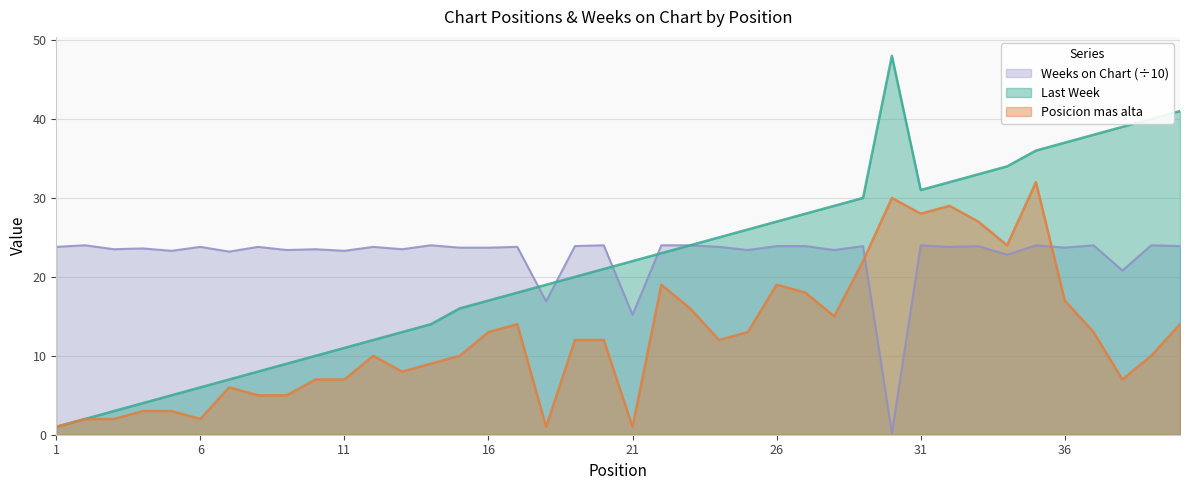

Reading left to right, list all the values displayed in this chart.

Last Week: 1=1.0	2=2.0	3=3.0	4=4.0	5=5.0	6=6.0	7=7.0	8=8.0	9=9.0	10=10.0	11=11.0	12=12.0	13=13.0	14=14.0	15=16.0	16=17.0	17=18.0	18=19.0	19=20.0	20=21.0	21=22.0	22=23.0	23=24.0	24=25.0	25=26.0	26=27.0	27=28.0	28=29.0	29=30.0	30=48.0	31=31.0	32=32.0	33=33.0	34=34.0	35=36.0	36=37.0	37=38.0	38=39.0	39=40.0	40=41.0
Posicion mas alta: 1=1.0	2=2.0	3=2.0	4=3.0	5=3.0	6=2.0	7=6.0	8=5.0	9=5.0	10=7.0	11=7.0	12=10.0	13=8.0	14=9.0	15=10.0	16=13.0	17=14.0	18=1.0	19=12.0	20=12.0	21=1.0	22=19.0	23=16.0	24=12.0	25=13.0	26=19.0	27=18.0	28=15.0	29=22.0	30=30.0	31=28.0	32=29.0	33=27.0	34=24.0	35=32.0	36=17.0	37=13.0	38=7.0	39=10.0	40=14.0
Weeks on Chart: 1=23.8	2=24.0	3=23.5	4=23.6	5=23.3	6=23.8	7=23.2	8=23.8	9=23.4	10=23.5	11=23.3	12=23.8	13=23.5	14=24.0	15=23.7	16=23.7	17=23.8	18=16.9	19=23.9	20=24.0	21=15.2	22=24.0	23=24.0	24=23.8	25=23.4	26=23.9	27=23.9	28=23.4	29=23.9	30=0.2	31=24.0	32=23.8	33=23.9	34=22.8	35=24.0	36=23.7	37=24.0	38=20.8	39=24.0	40=23.9